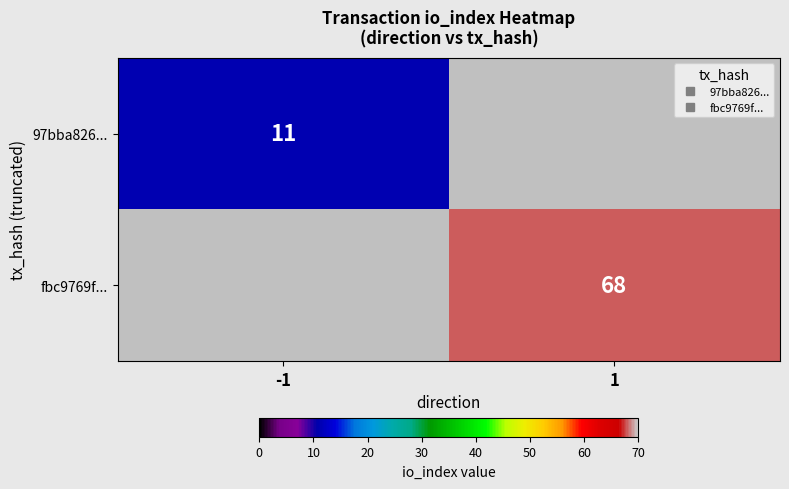

Which series has the largest range (max minus min)?

97bba826...